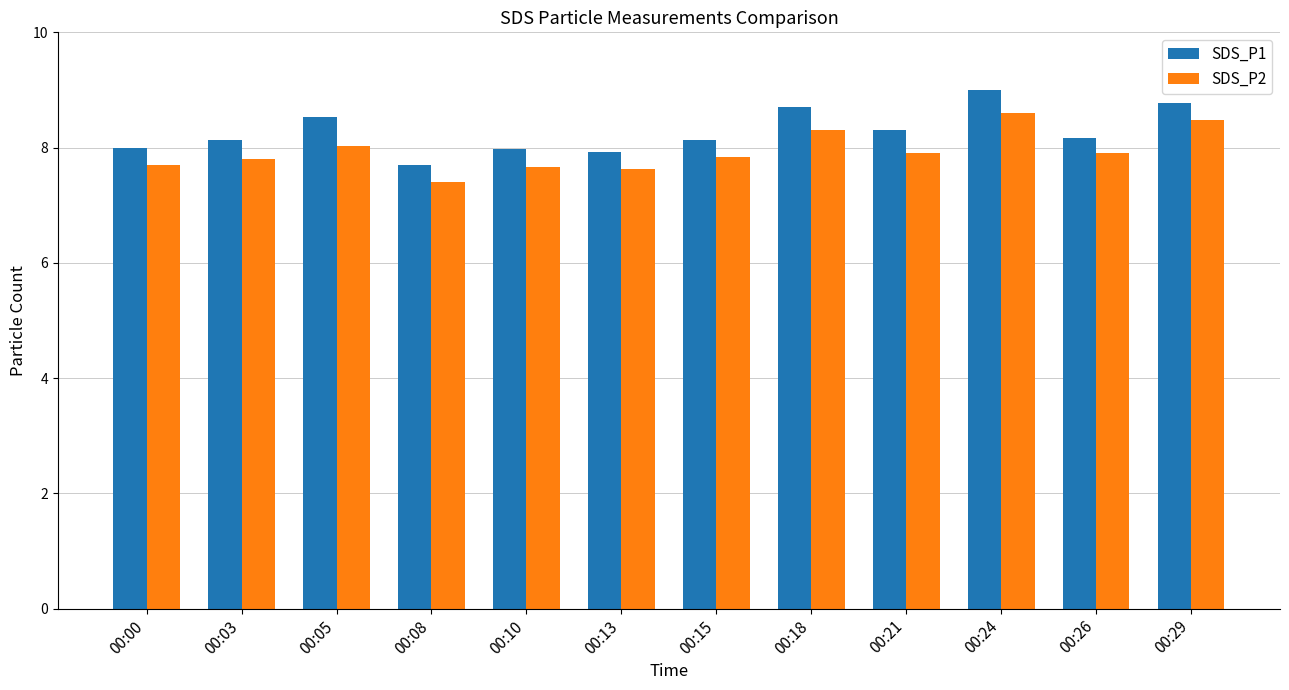

True or false: SDS_P2 has a value of 4.4 at 00:08.

False